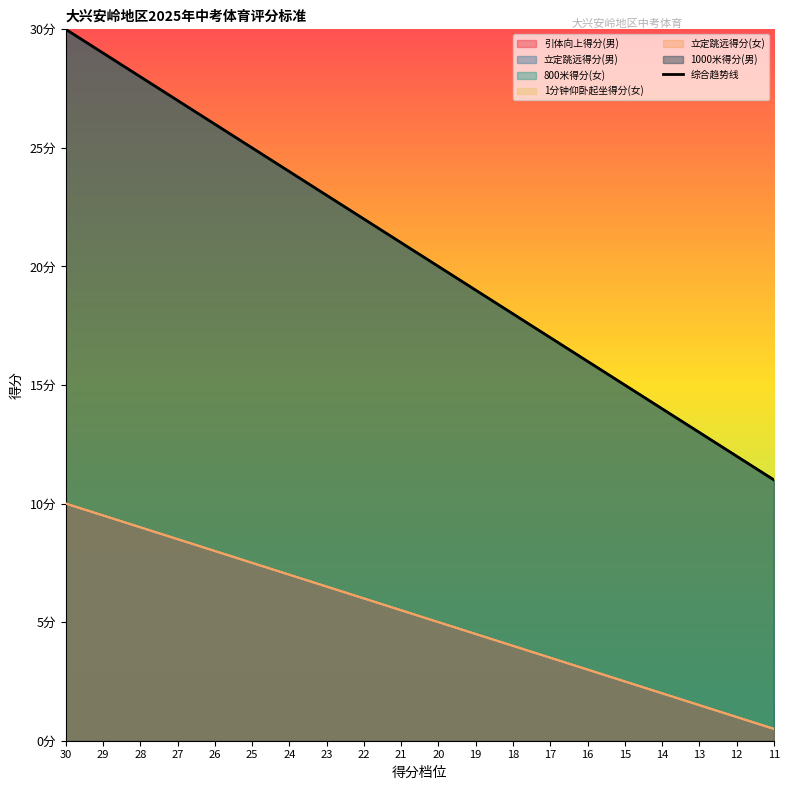

Reading left to right, list all the values displayed in this chart.

引体向上得分(男): 10.0	9.5	9.0	8.5	8.0	7.5	7.0	6.5	6.0	5.5	5.0	4.5	4.0	3.5	3.0	2.5	2.0	1.5	1.0	0.5
立定跳远得分(男): 10.0	9.5	9.0	8.5	8.0	7.5	7.0	6.5	6.0	5.5	5.0	4.5	4.0	3.5	3.0	2.5	2.0	1.5	1.0	0.5
800米得分(女): 30.0	29.0	28.0	27.0	26.0	25.0	24.0	23.0	22.0	21.0	20.0	19.0	18.0	17.0	16.0	15.0	14.0	13.0	12.0	11.0
1分钟仰卧起坐得分(女): 10.0	9.5	9.0	8.5	8.0	7.5	7.0	6.5	6.0	5.5	5.0	4.5	4.0	3.5	3.0	2.5	2.0	1.5	1.0	0.5
立定跳远得分(女): 10.0	9.5	9.0	8.5	8.0	7.5	7.0	6.5	6.0	5.5	5.0	4.5	4.0	3.5	3.0	2.5	2.0	1.5	1.0	0.5
1000米得分(男): 30.0	29.0	28.0	27.0	26.0	25.0	24.0	23.0	22.0	21.0	20.0	19.0	18.0	17.0	16.0	15.0	14.0	13.0	12.0	11.0